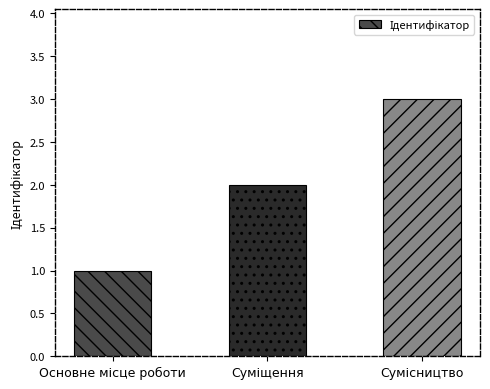

What is the sum of all values?

6